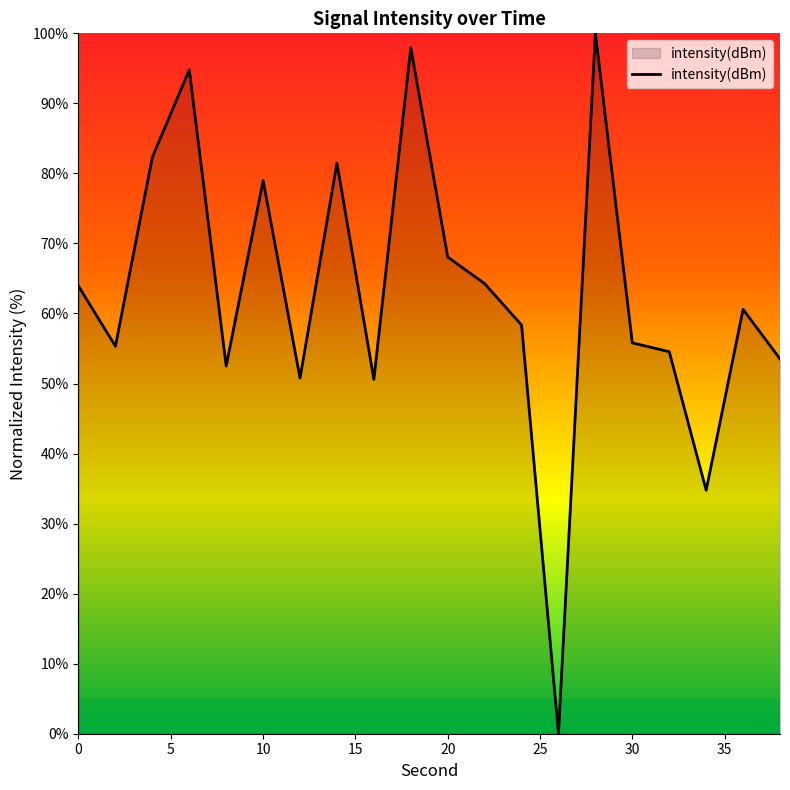

What is the maximum value shown in the chart?

100.0